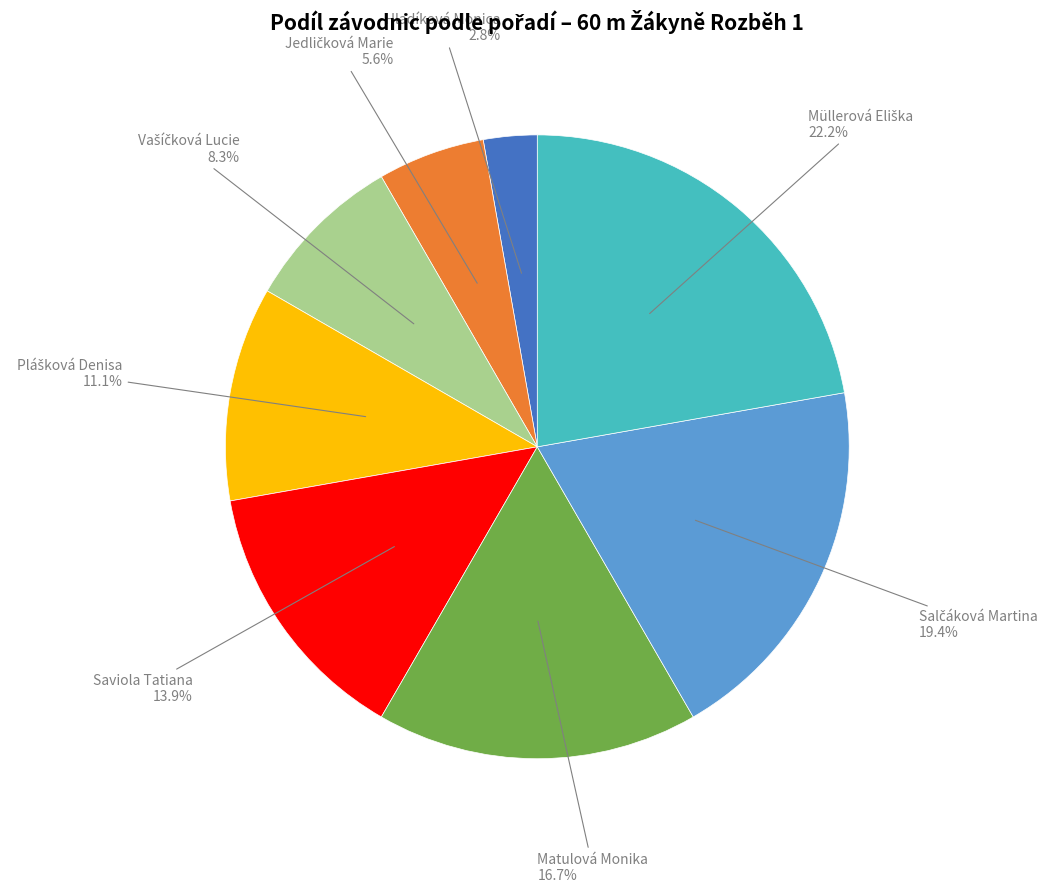

Is there a majority slice in this chart?

No